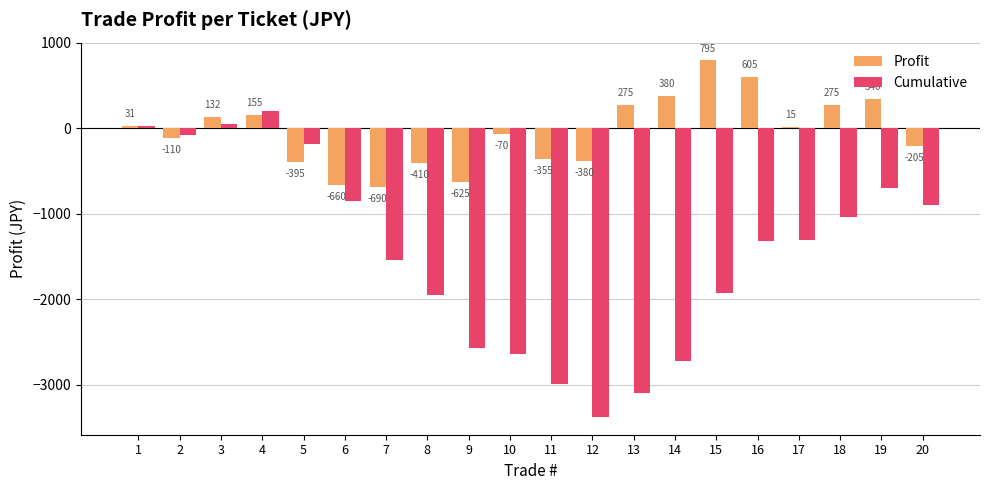

Is it true that Cumulative equals -1282 at 15?

False